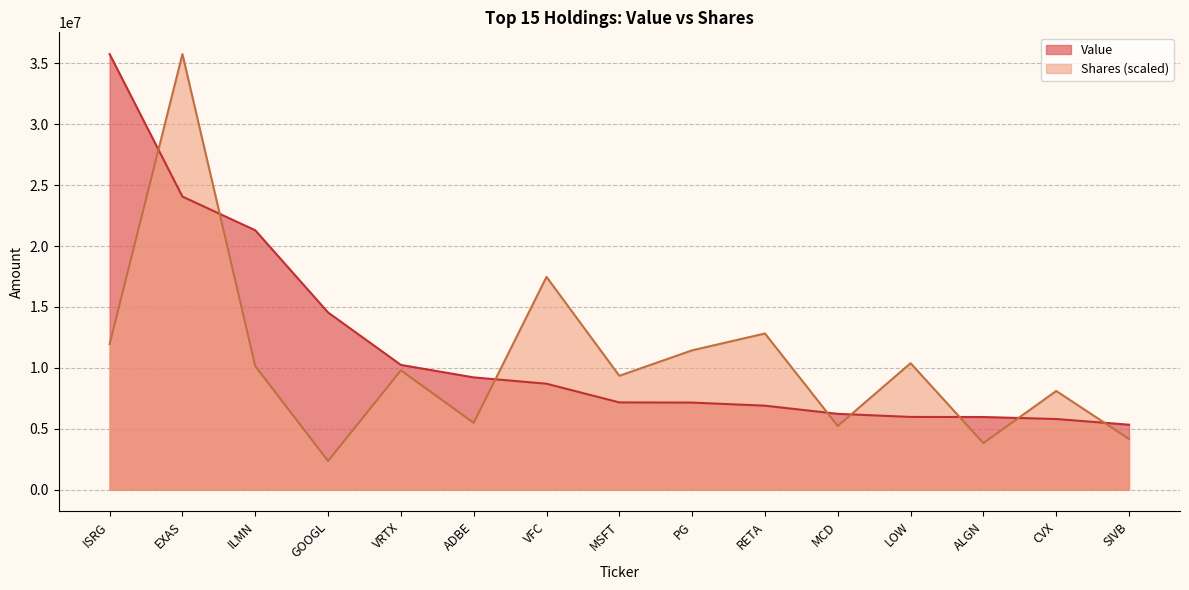

True or false: Value has more than 2 interior local peaks.

False